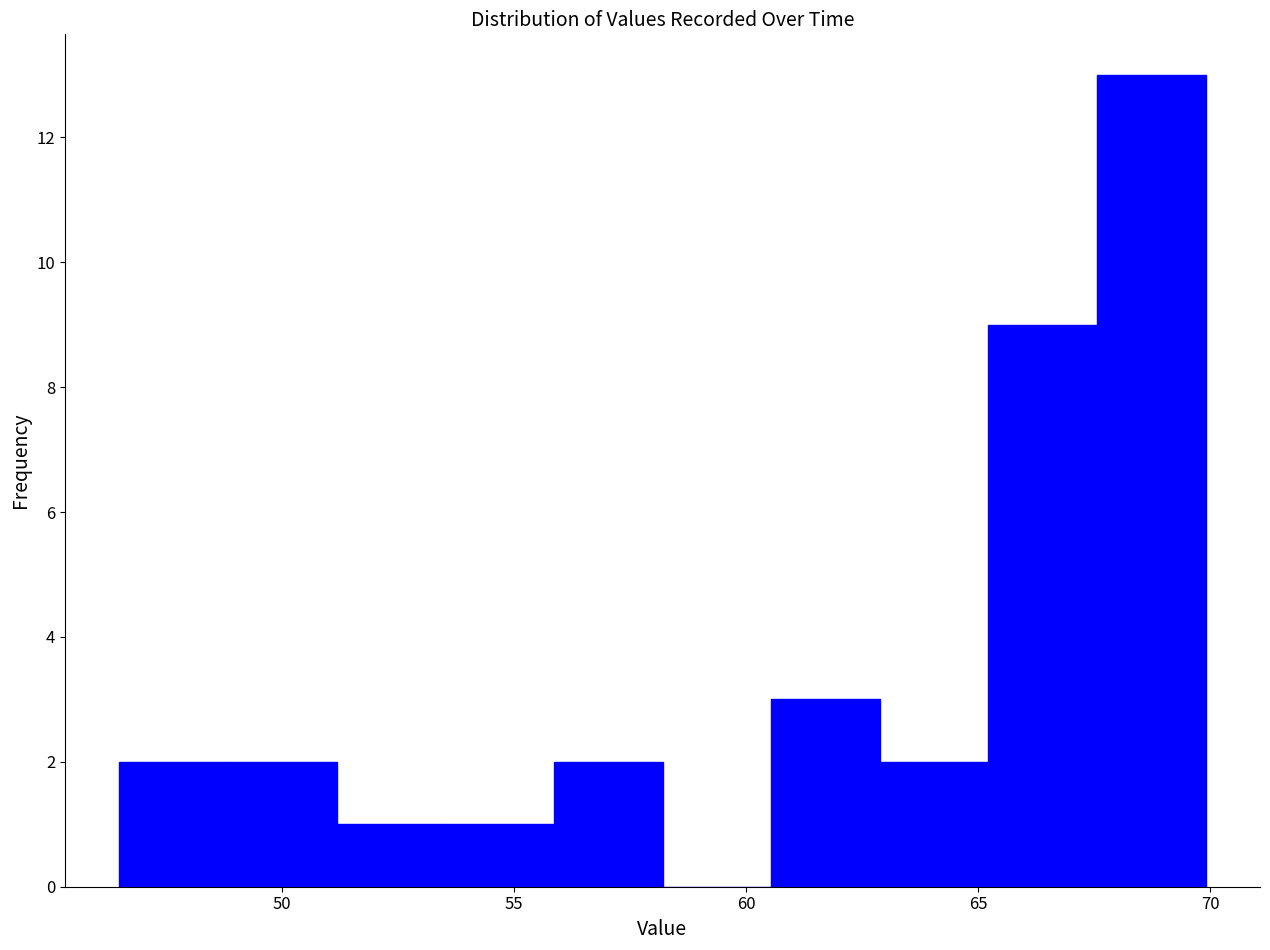

Which range on the x-axis has the tallest bar?

67.5 to 70.0